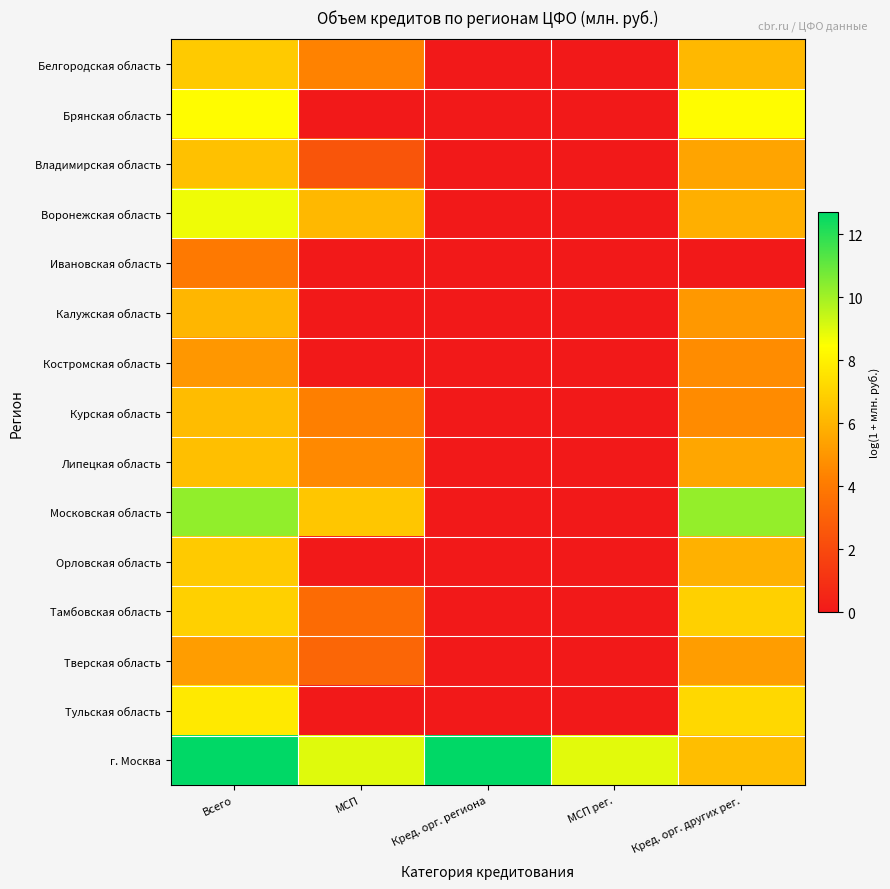

How many categories are shown in the chart?

5